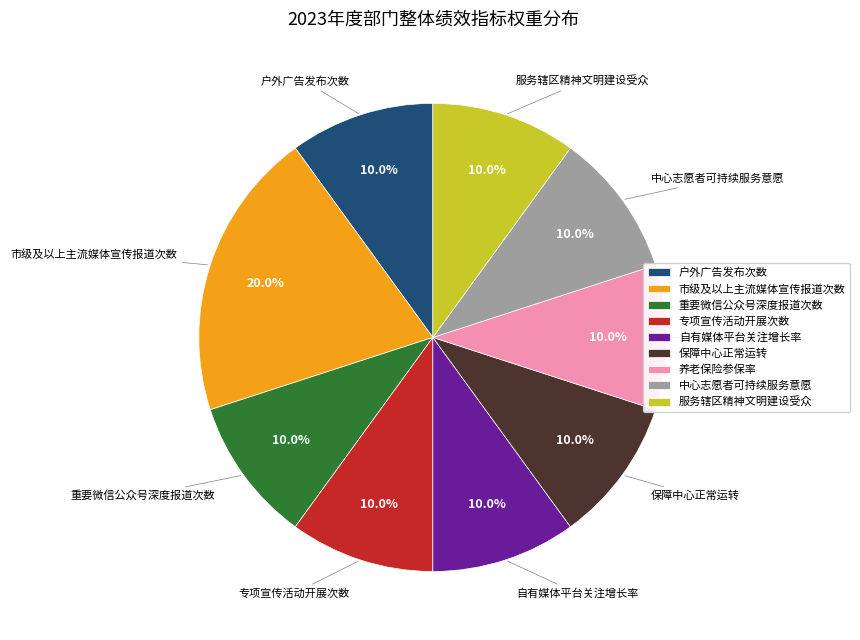

What is the total percentage of 户外广告发布次数 and 养老保险参保率?

20.0%